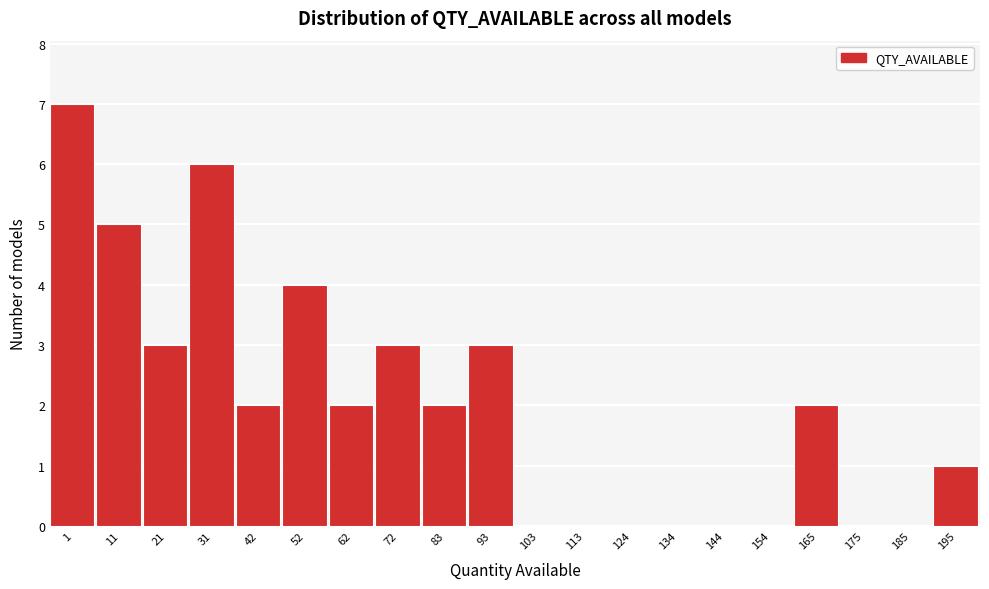

Reading left to right, extract all data points from this chart.

1=7	11=5	21=3	31=6	42=2	52=4	62=2	72=3	83=2	93=3	103=0	113=0	124=0	134=0	144=0	154=0	165=2	175=0	185=0	195=1